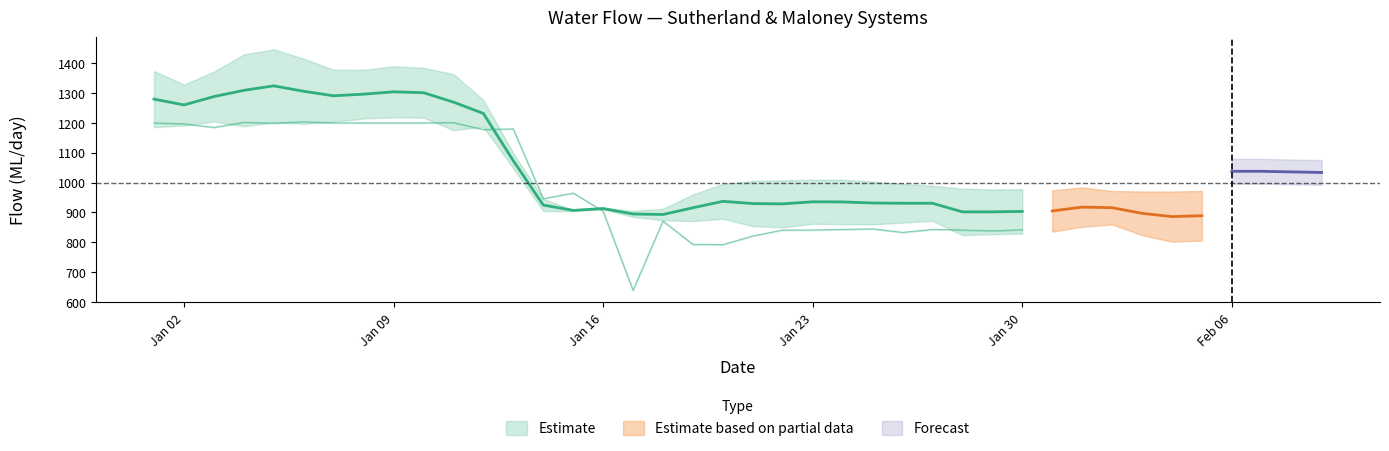

Which category has the lowest value across all series?

2012-01-17